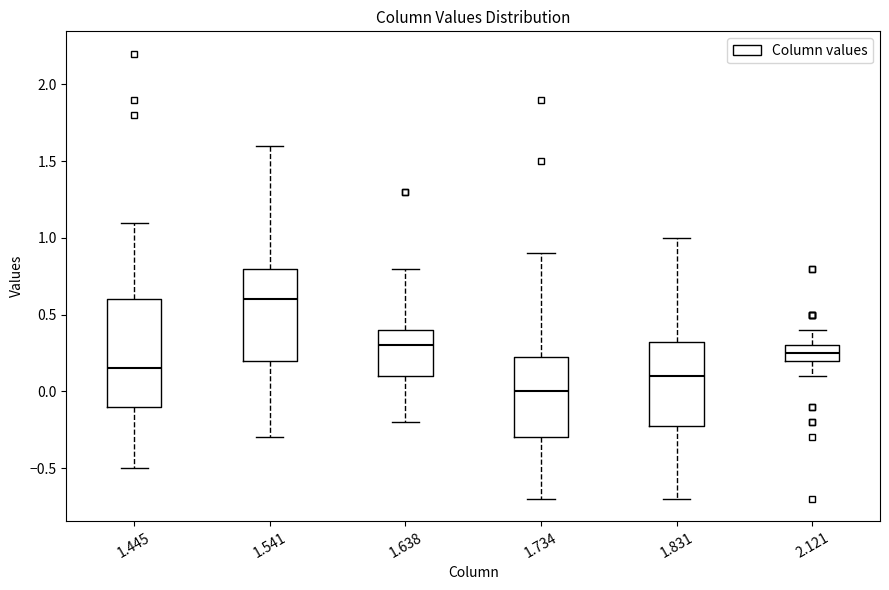

Which box has the lowest median line?

1.734